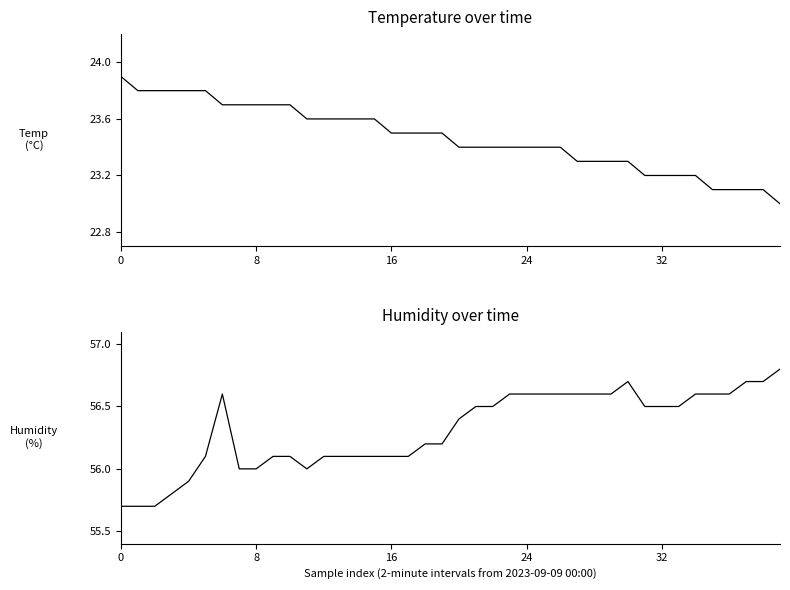

Rank the series by their maximum value, from highest to lowest.

Humidity, Temp